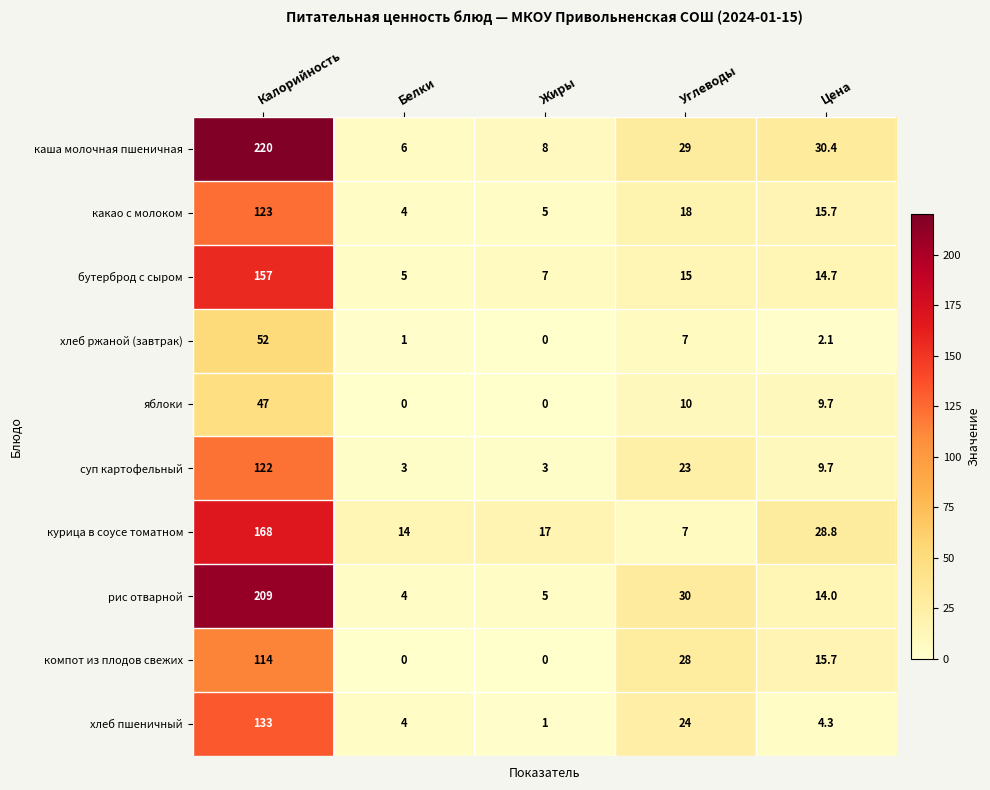

Count the компот из плодов свежих values in the range 0 to 28.

4